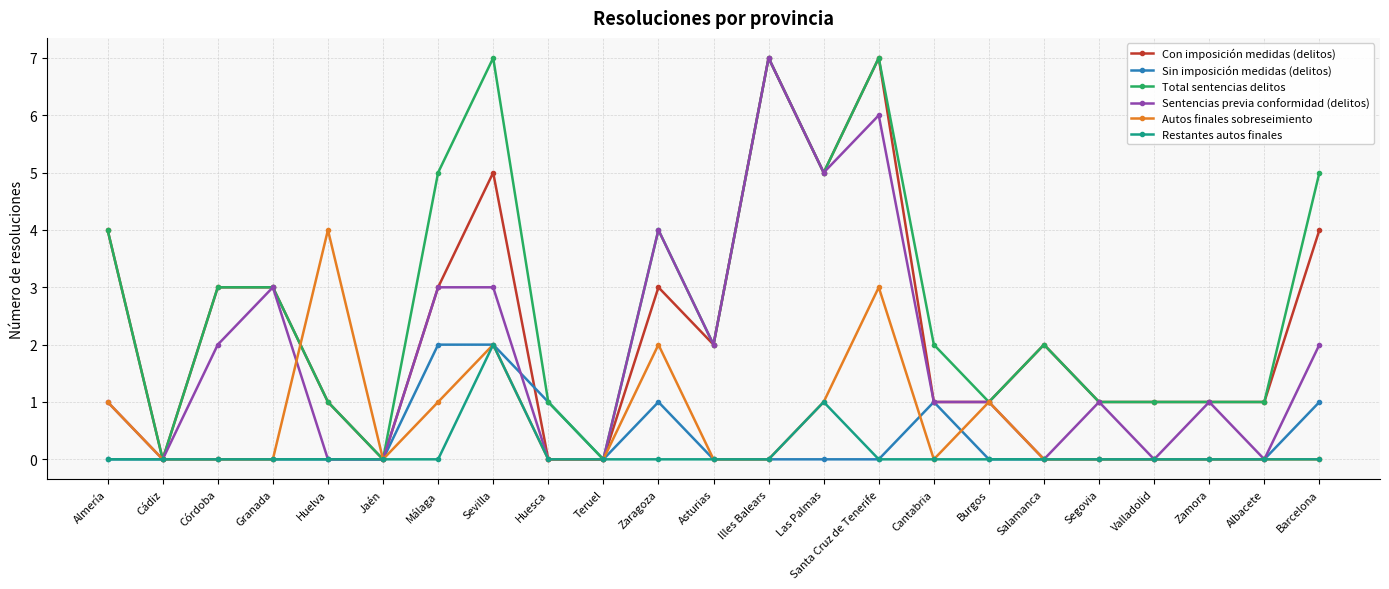

True or false: Total sentencias delitos has more than 1 points higher than both neighbors.

True